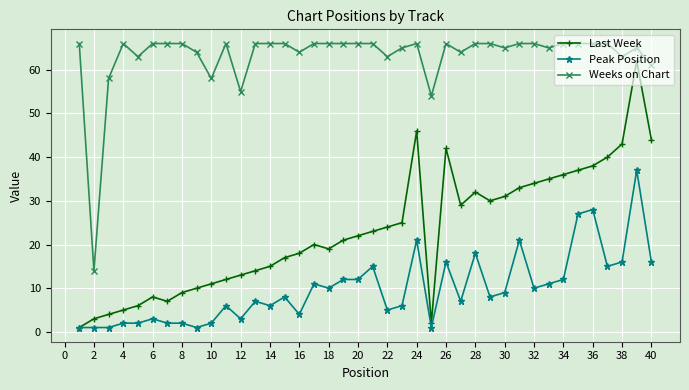

Reading left to right, what are all the values shown in this chart?

Last Week: 1	3	4	5	6	8	7	9	10	11	12	13	14	15	17	18	20	19	21	22	23	24	25	46	2	42	29	32	30	31	33	34	35	36	37	38	40	43	62	44
Peak Position: 1	1	1	2	2	3	2	2	1	2	6	3	7	6	8	4	11	10	12	12	15	5	6	21	1	16	7	18	8	9	21	10	11	12	27	28	15	16	37	16
Weeks on Chart: 66	14	58	66	63	66	66	66	64	58	66	55	66	66	66	64	66	66	66	66	66	63	65	66	54	66	64	66	66	65	66	66	65	66	66	66	66	63	65	61